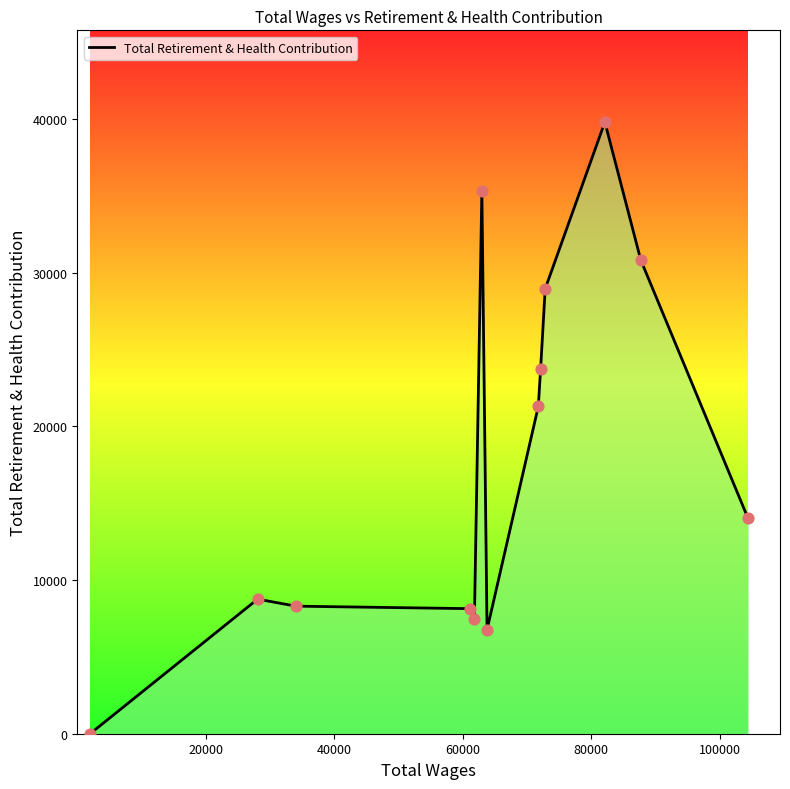

What is the maximum value shown in the chart?

39817